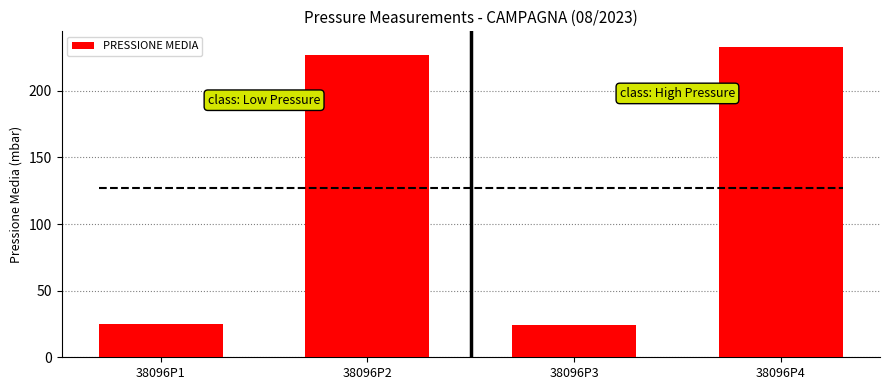

What is the value of the 1st bar from the left?

25